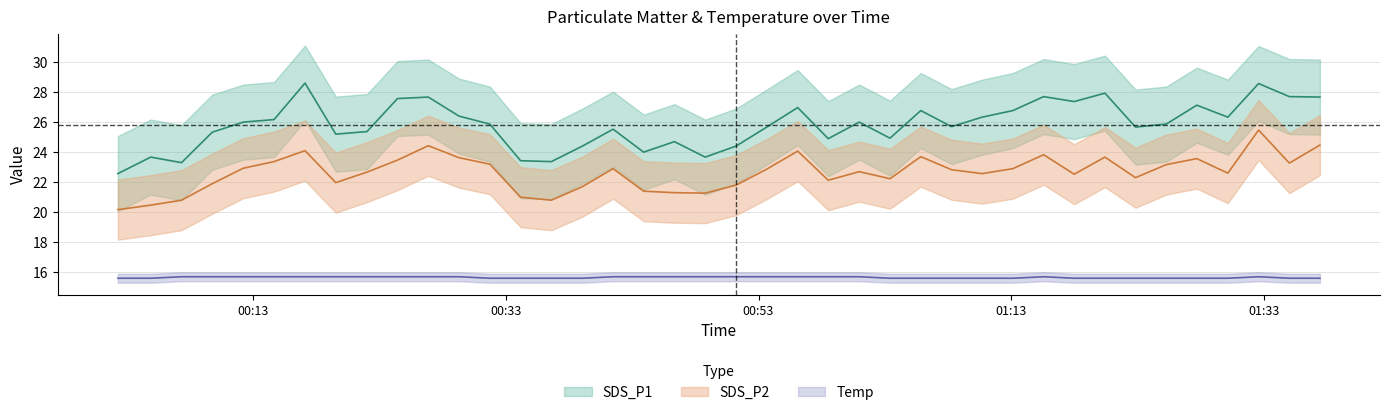

True or false: SDS_P1 and Temp intersect in this chart.

False